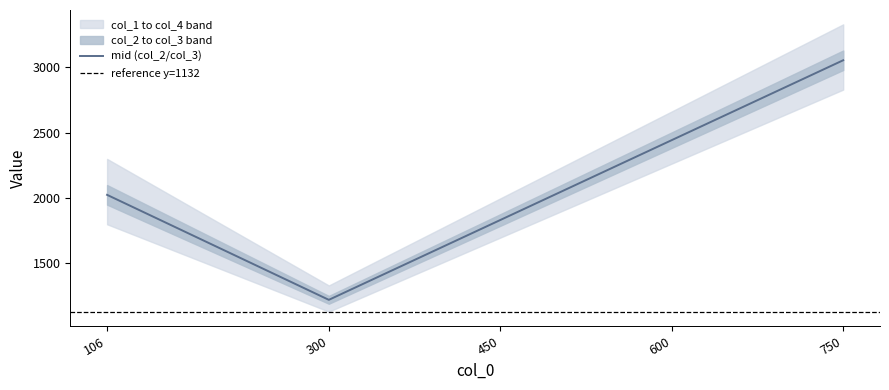

Reading left to right, list all the values displayed in this chart.

col_1: 106=1800	300=1132	450=1698	600=2264	750=2830
col_2: 106=1950	300=1192	450=1788	600=2384	750=2980
col_3: 106=2100	300=1252	450=1877	600=2503	750=3129
col_4: 106=2300	300=1332	450=1998	600=2663	750=3329